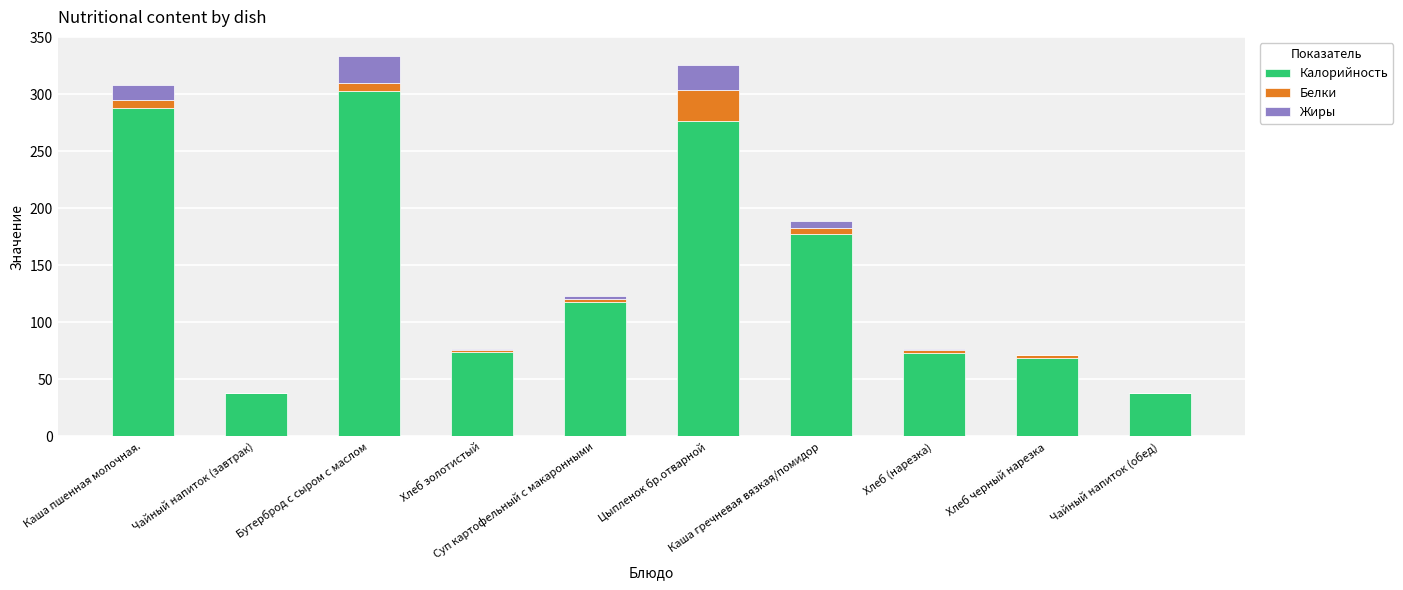

Are the bars grouped side by side (vs. stacked)?

No